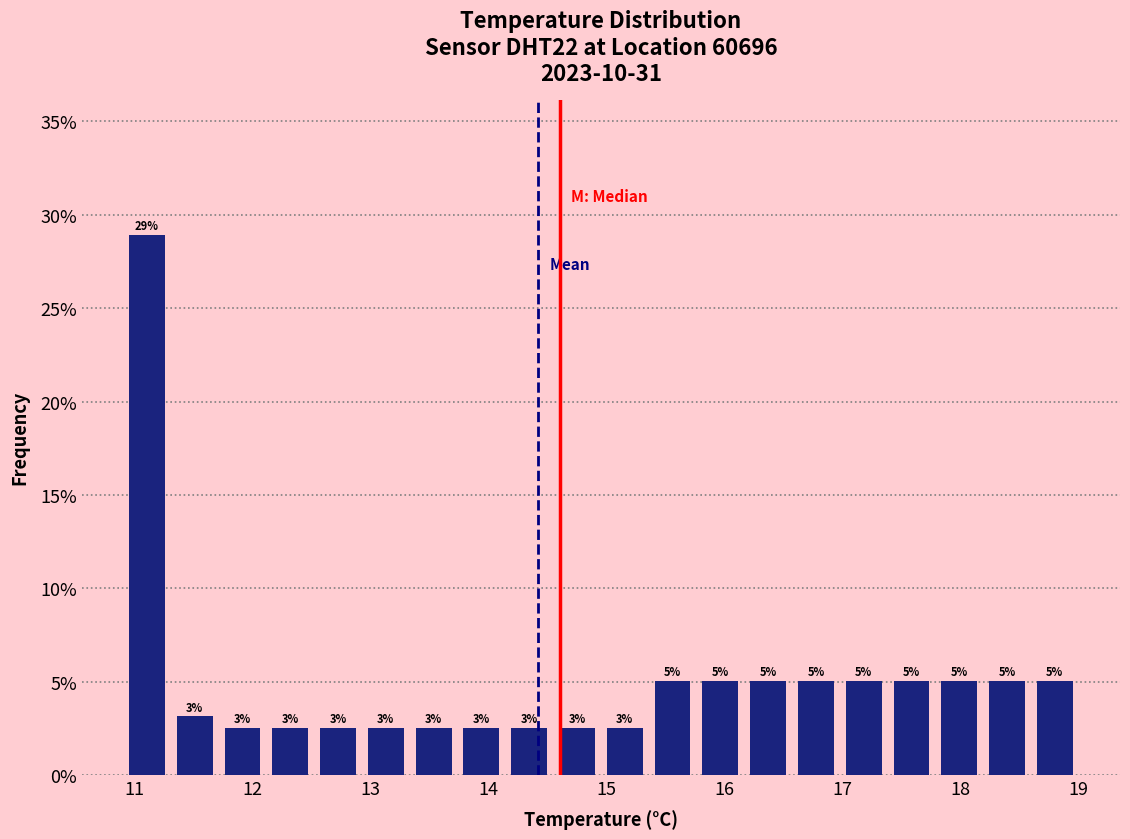

Which range on the x-axis has the tallest bar?

10.9 to 11.3